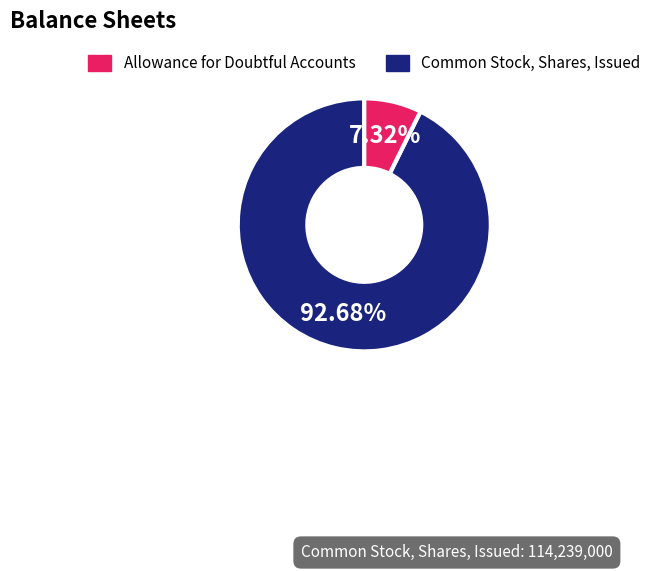

Is there a majority slice in this chart?

Yes